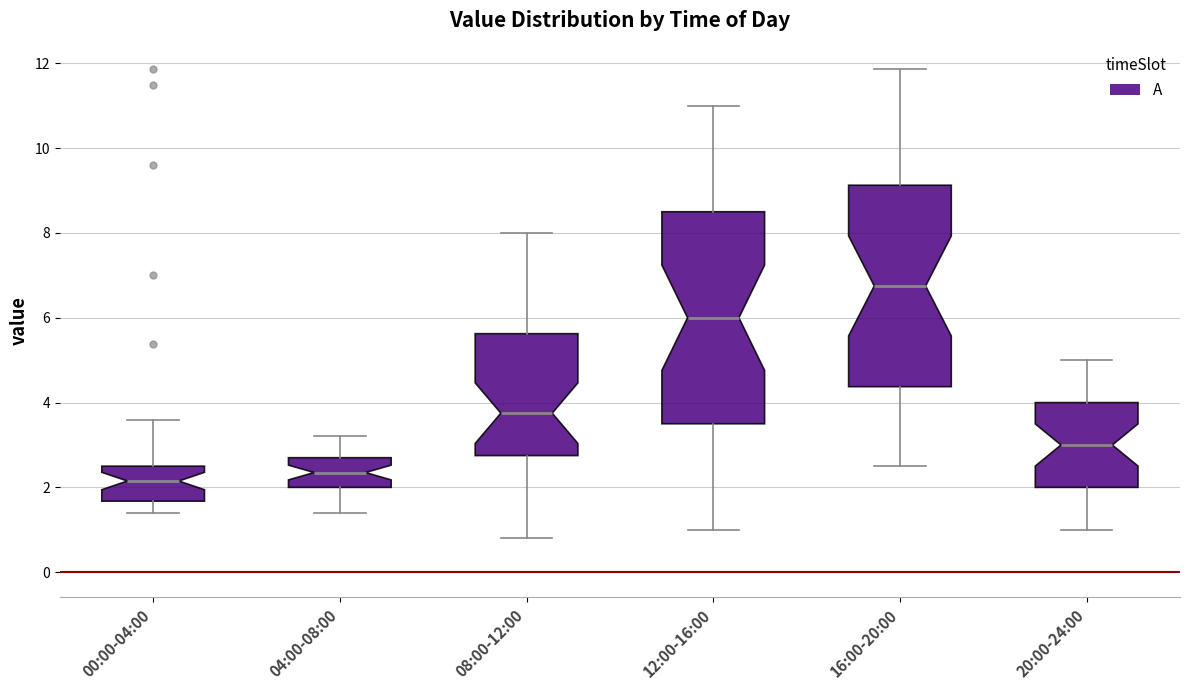

Which box's median line is the highest?

16:00-20:00